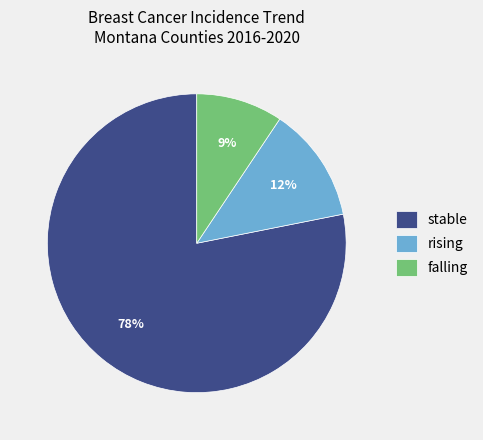

What percentage is the falling slice, to the nearest percent?

9%